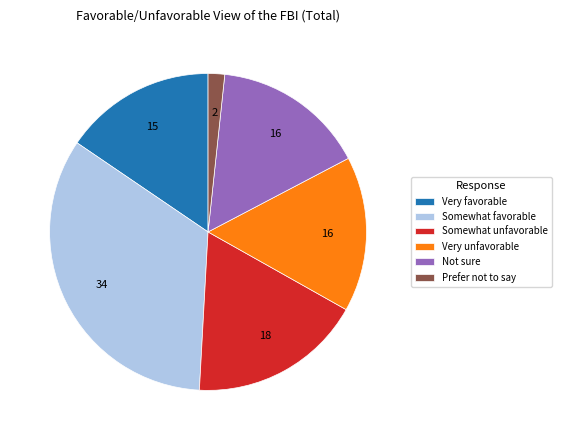

Which has a higher value, Not sure or Somewhat favorable?

Somewhat favorable